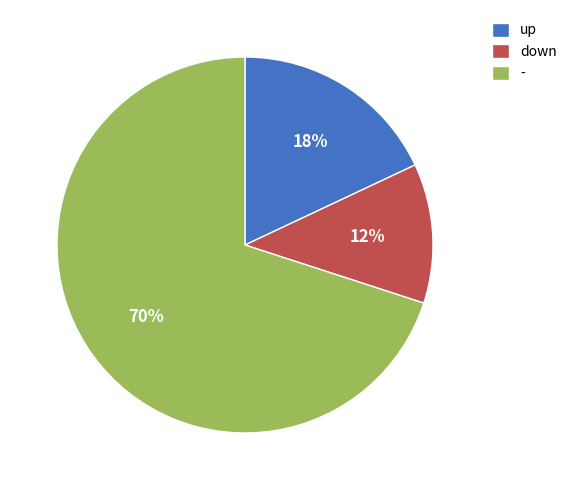

Approximately how many times larger is the value at - compared to down?

5.8